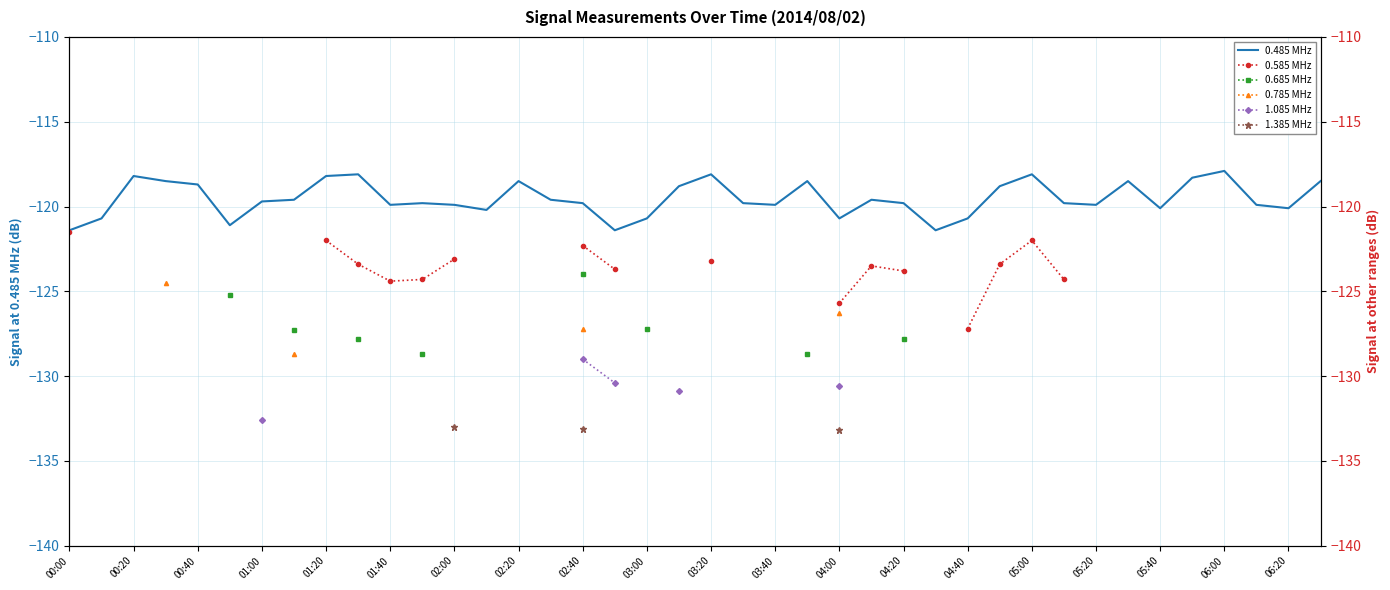

True or false: 0.485 MHz has a value of -118.5 at 02:20.

True